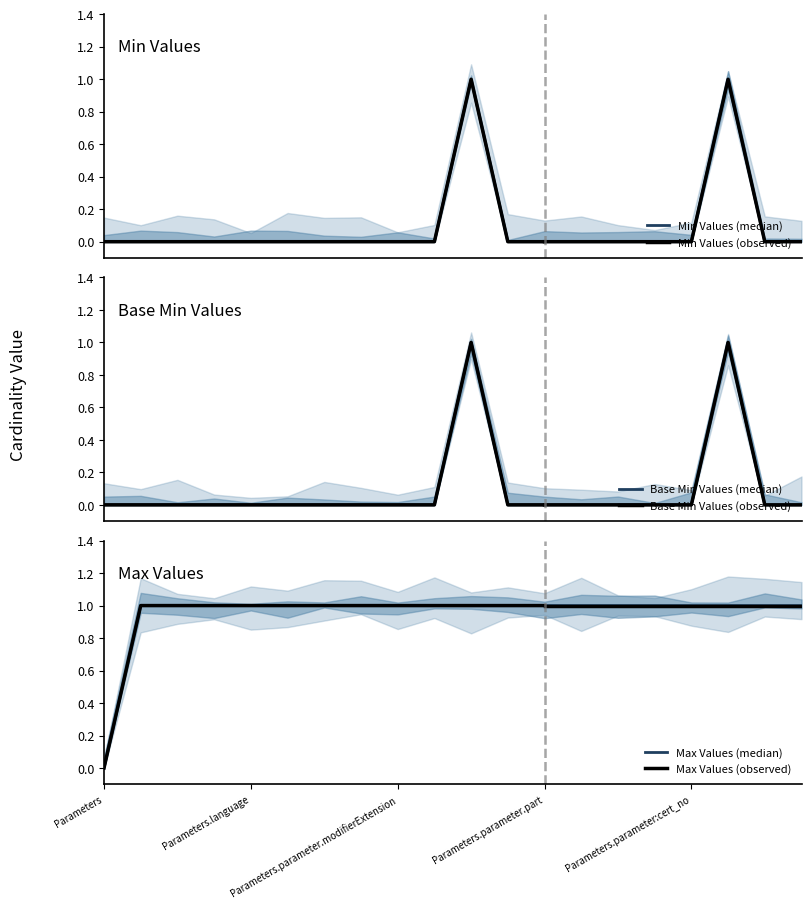

How many Base Min values are between 0 and 1?

20